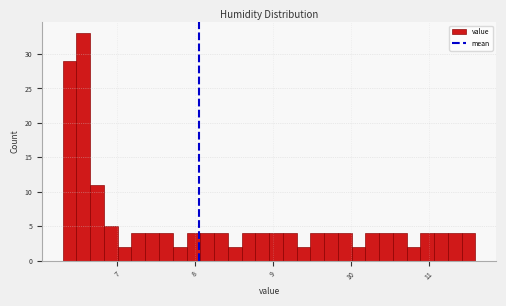

Around what value on the x-axis is the tallest bar? Give the approximate position of its centre, as read against the axis.

6.6